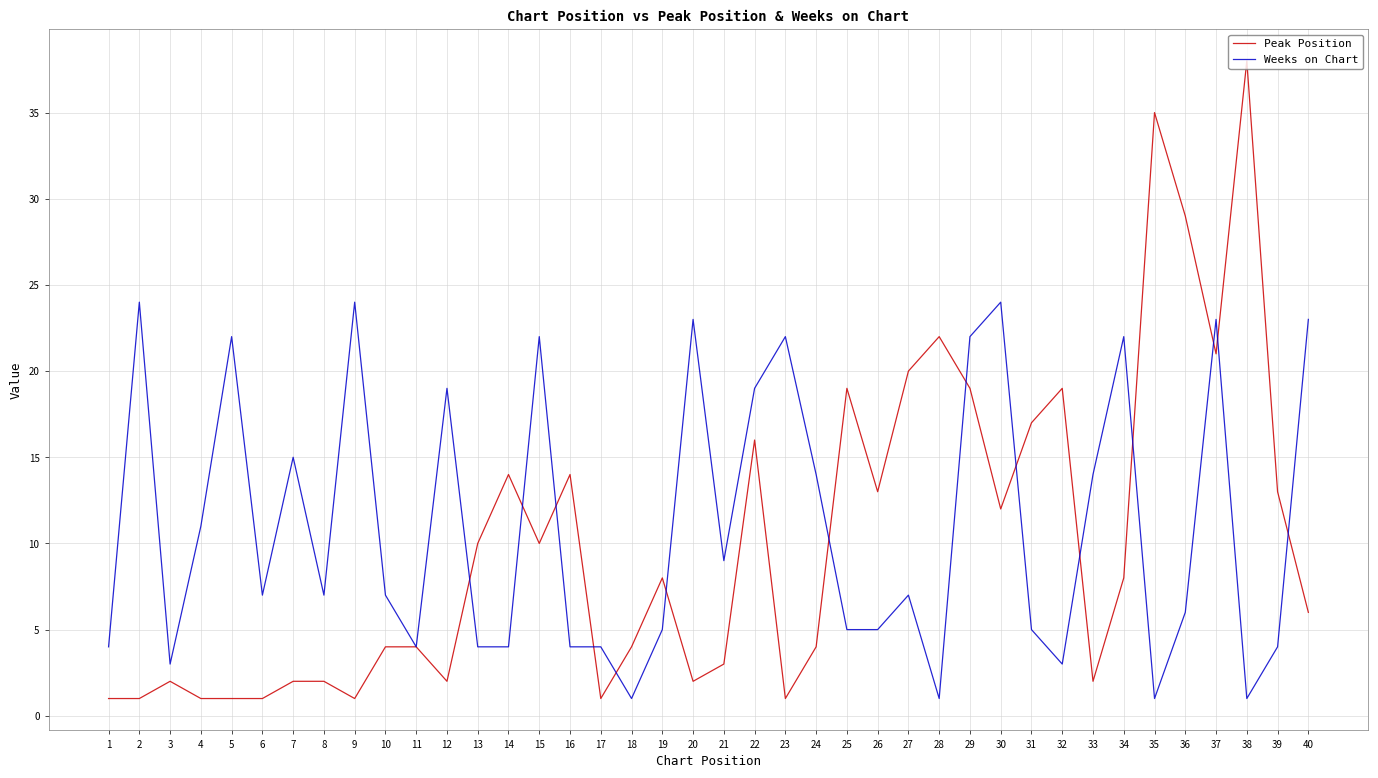

What is the difference between the second highest and second lowest values in the Peak Position series?

34